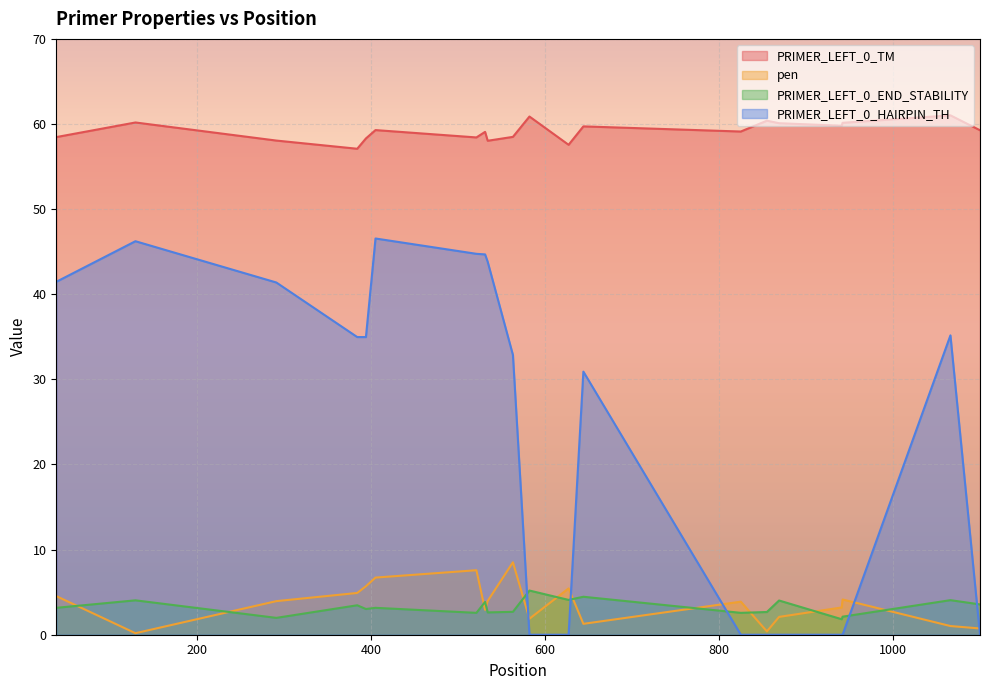

What is the average value of the PRIMER_LEFT_0_END_STABILITY series?

3.3